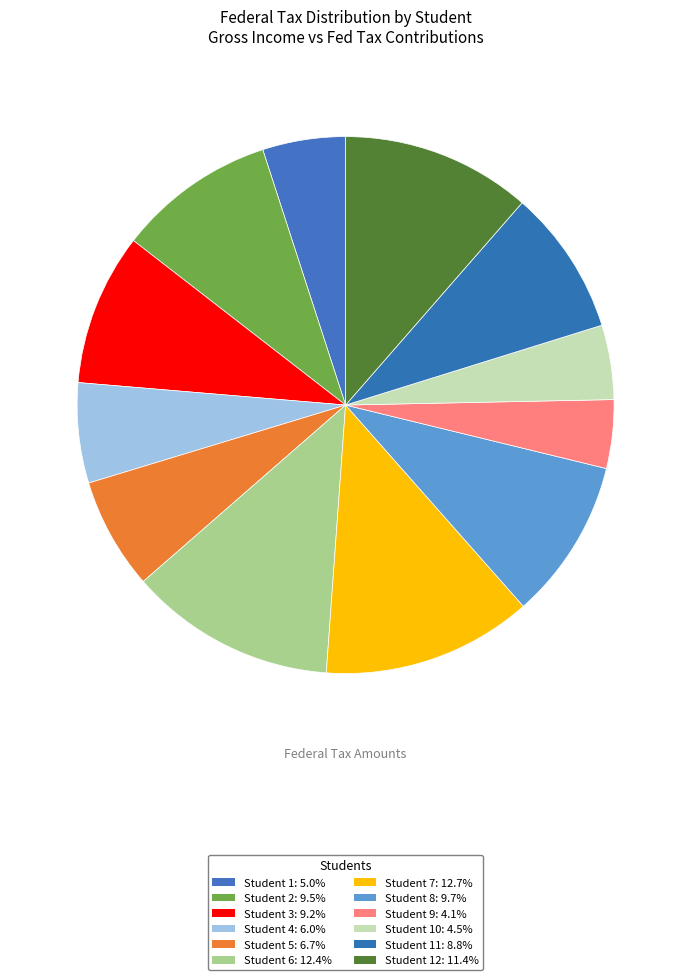

Which category has the smallest portion of the pie?

Student 9